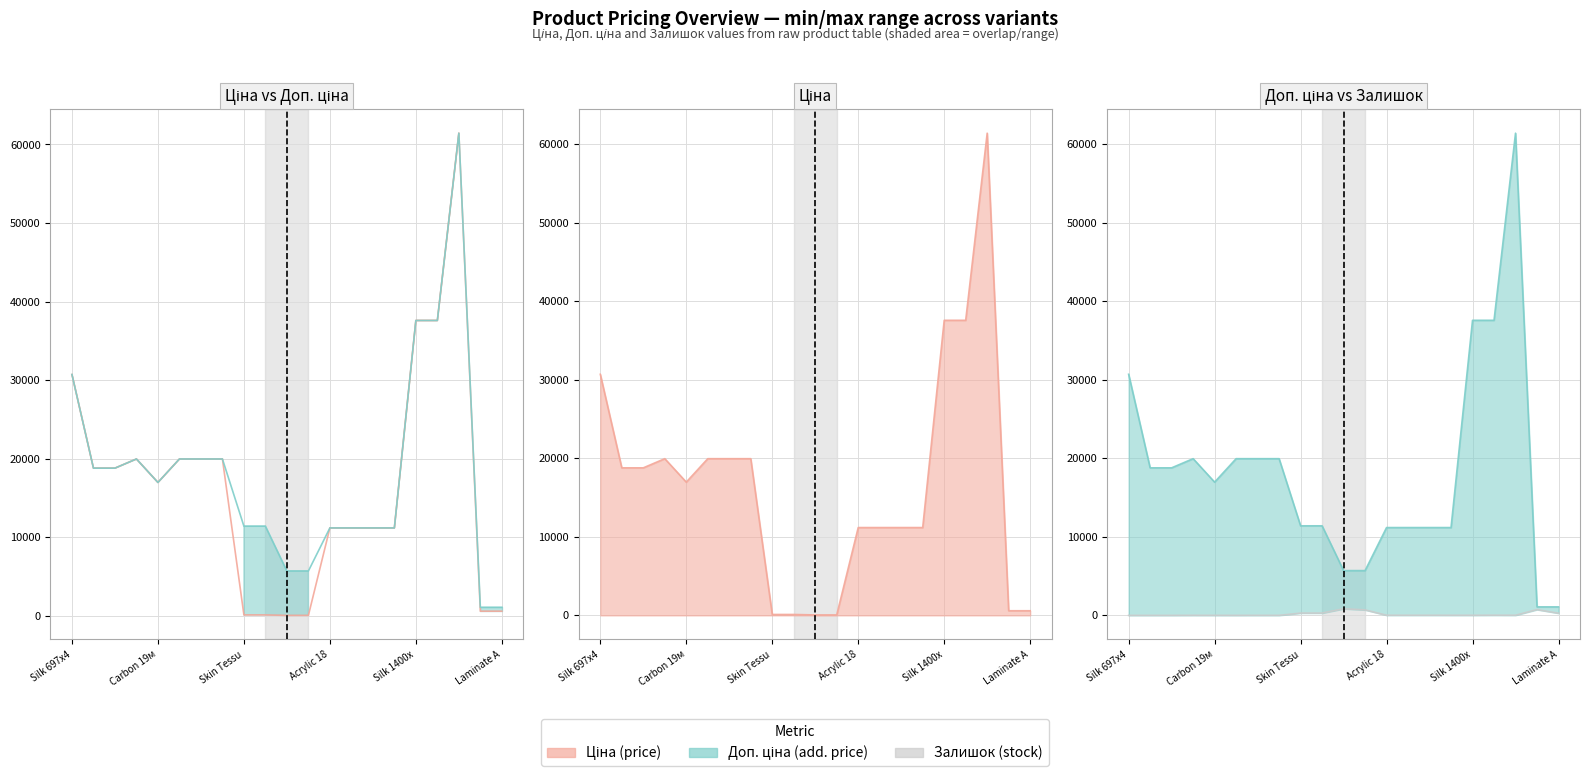

Which series has the largest range (max minus min)?

Ціна